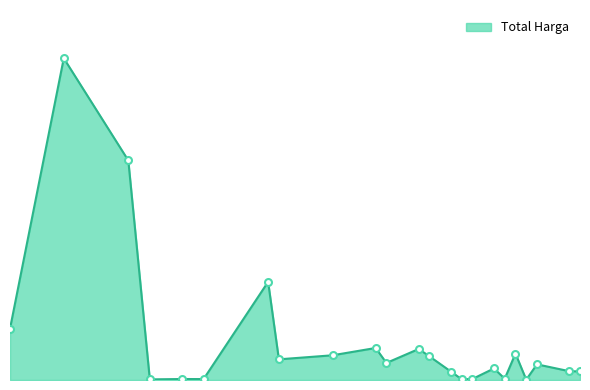

At which category does the data reach its first local peak?

2025-02-12